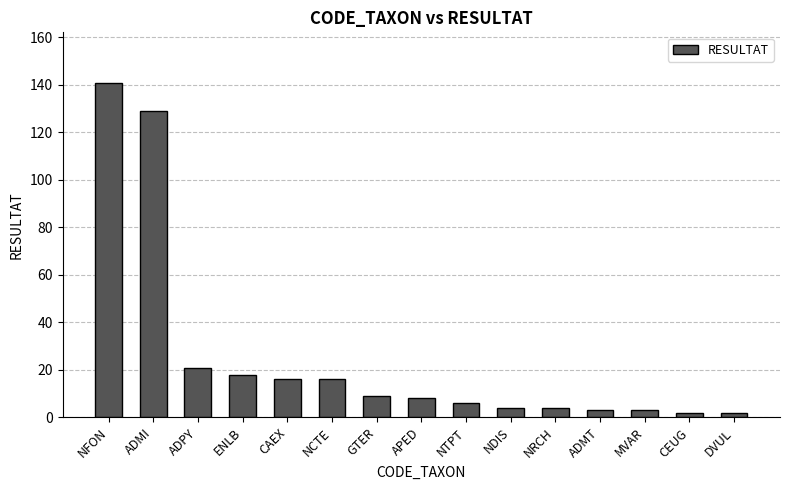

What is the difference between the maximum and minimum values?

139